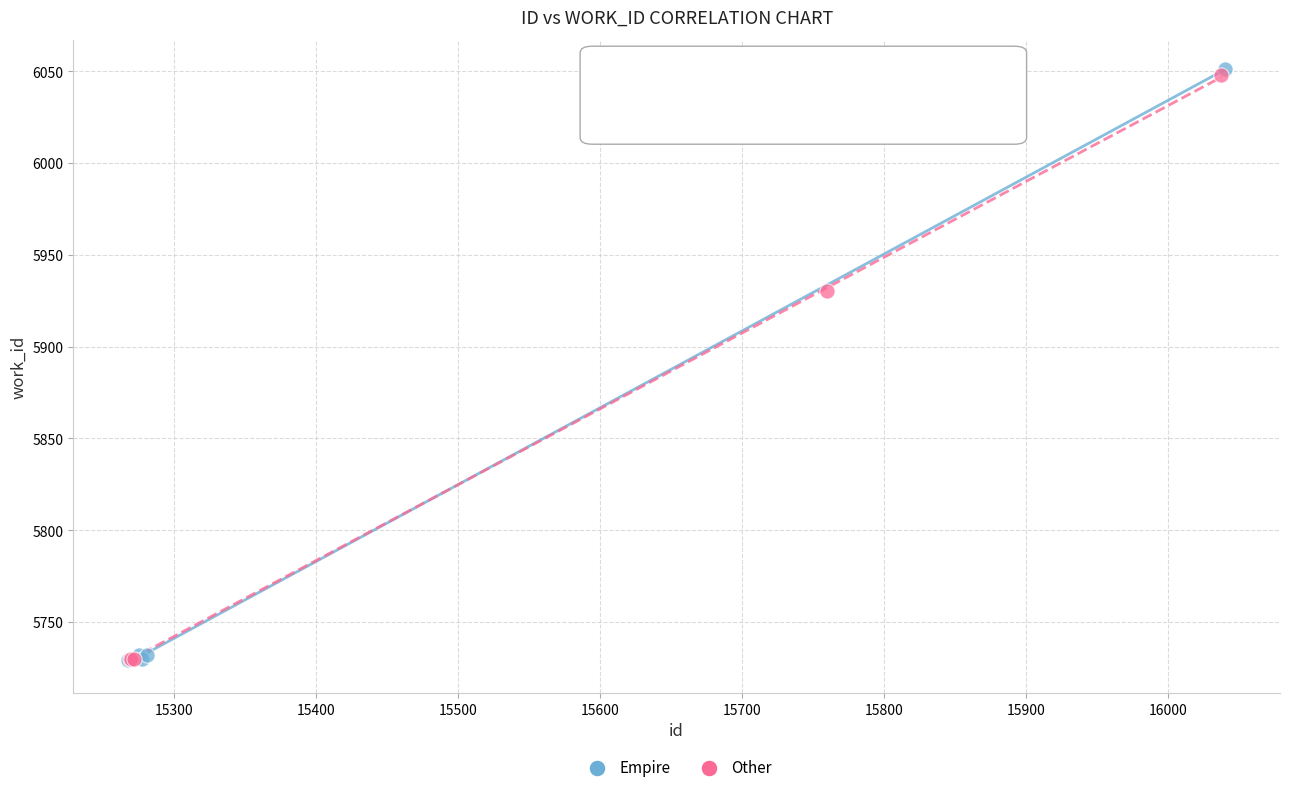

Which series has the largest Y range (max minus min)?

Empire